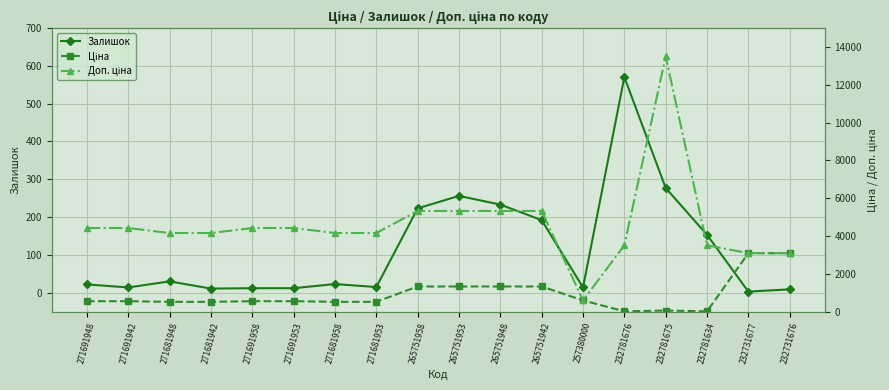

Read the Залишок value at 271691953.

12